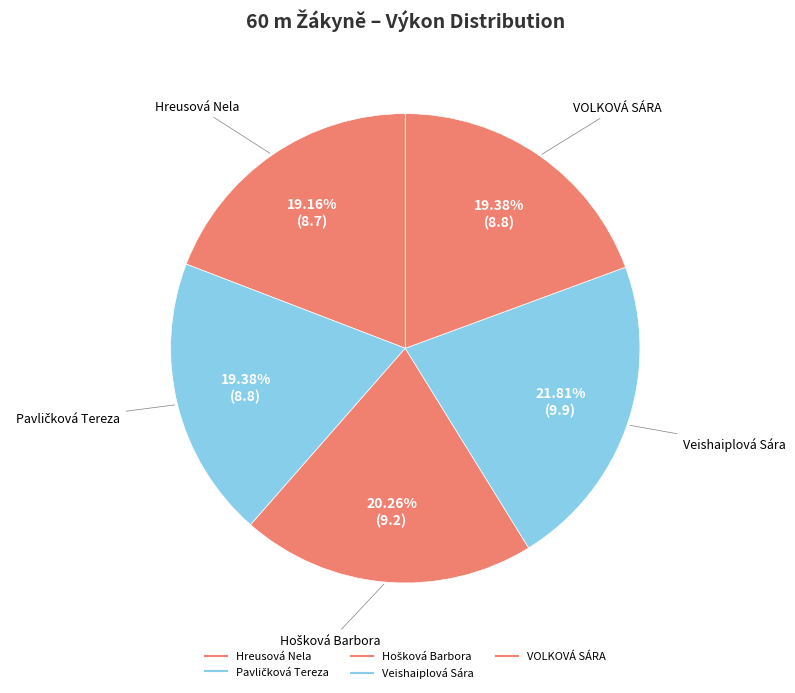

Which category has the smallest portion of the pie?

Hreusová Nela